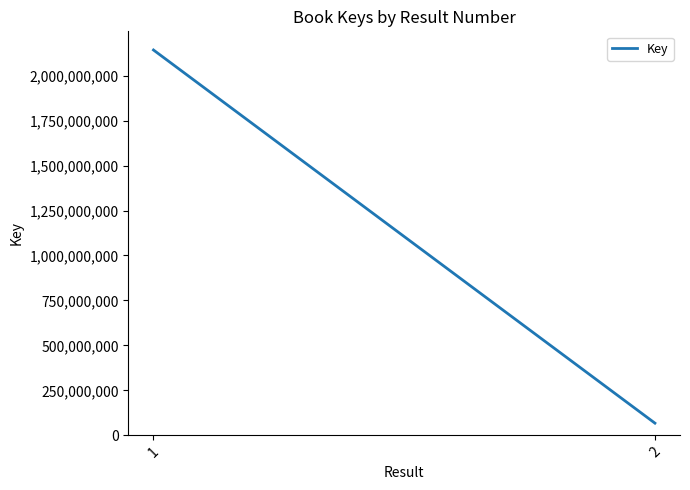

What value does the data have at 2, to the nearest 10?

67829910